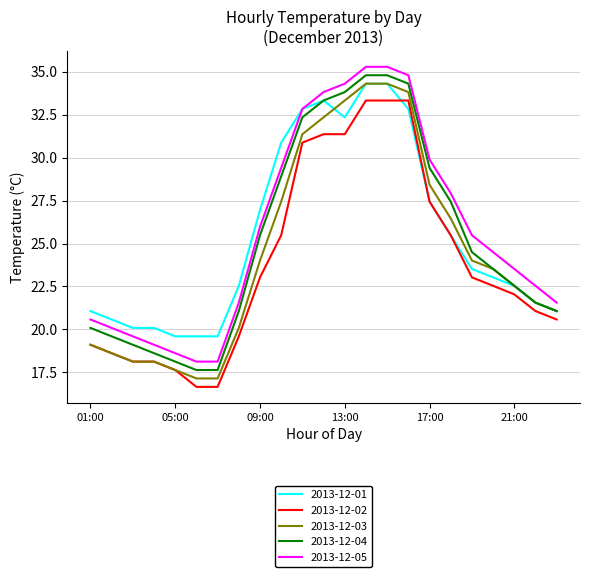

True or false: 2013-12-05 and 2013-12-02 cross at least once.

False